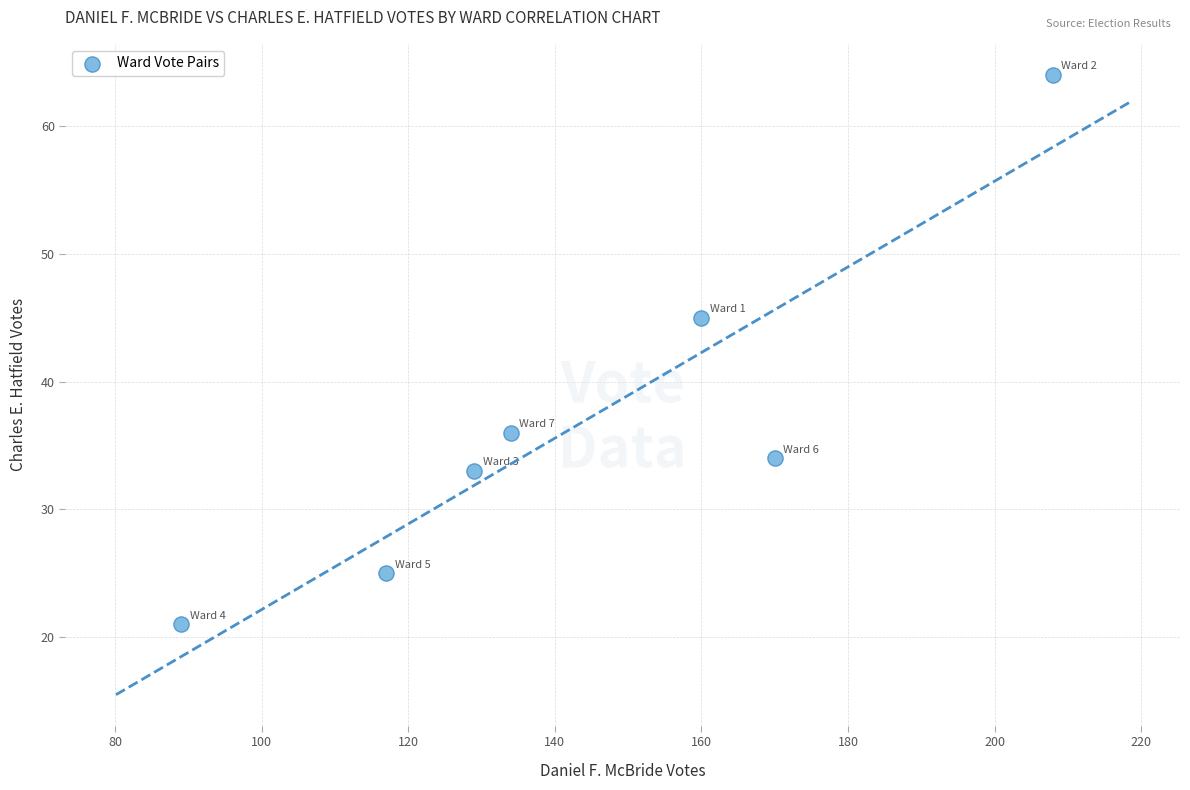

What is the range of X values (max minus min)?

119